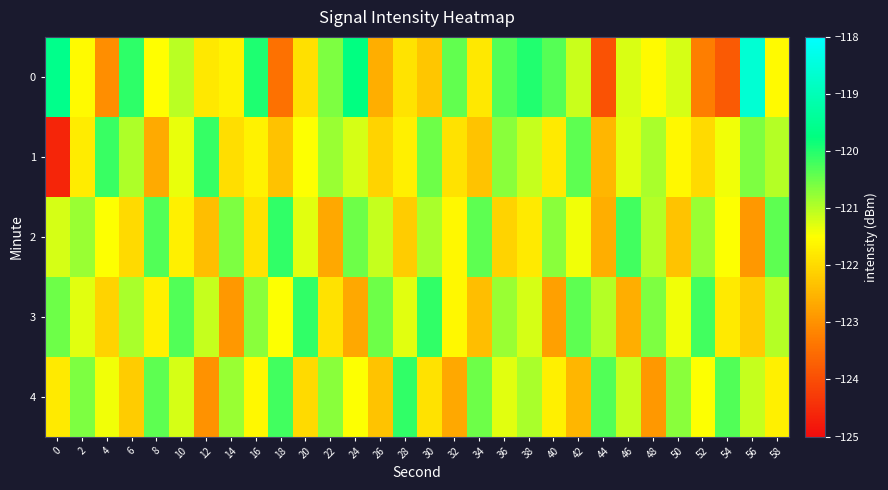

What is the difference between the highest and lowest values at 4?

2.9